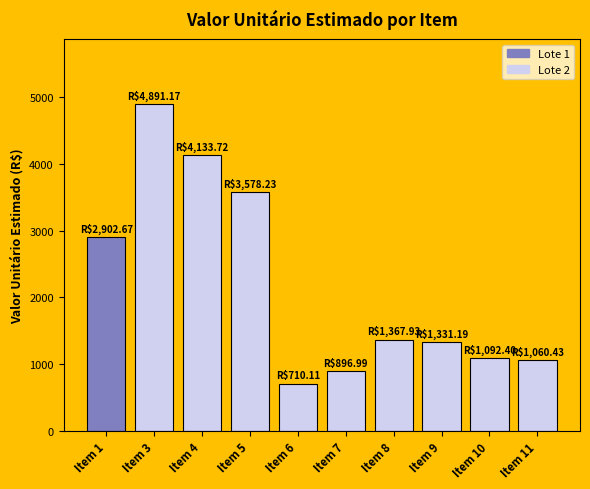

Reading left to right, list all the values displayed in this chart.

Item 1=2902.7	Item 3=4891.2	Item 4=4133.7	Item 5=3578.2	Item 6=710.1	Item 7=897.0	Item 8=1367.9	Item 9=1331.2	Item 10=1092.4	Item 11=1060.4